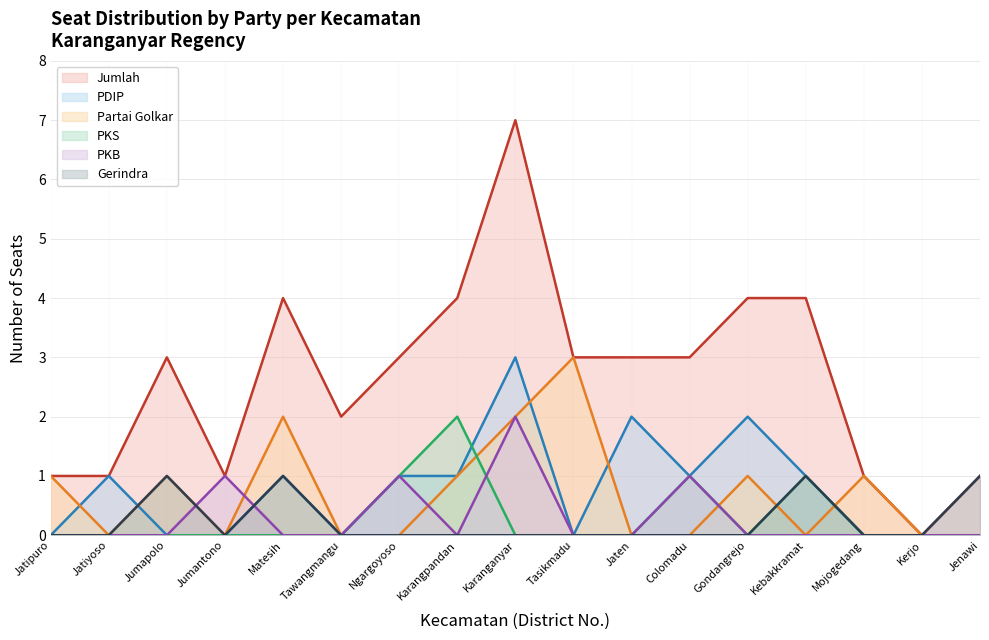

The value of PDIP at Jaten is 3. True or false?

False